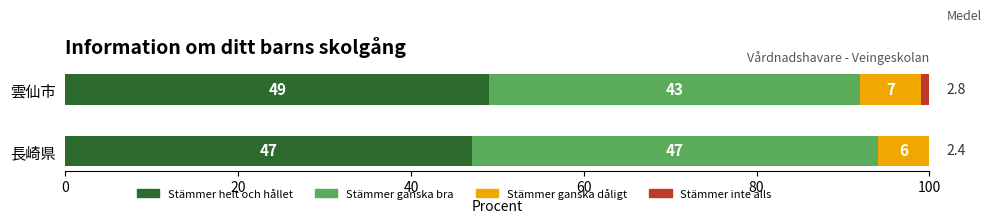

True or false: Stämmer helt och hållet has a value of 49 at 雲仙市.

True